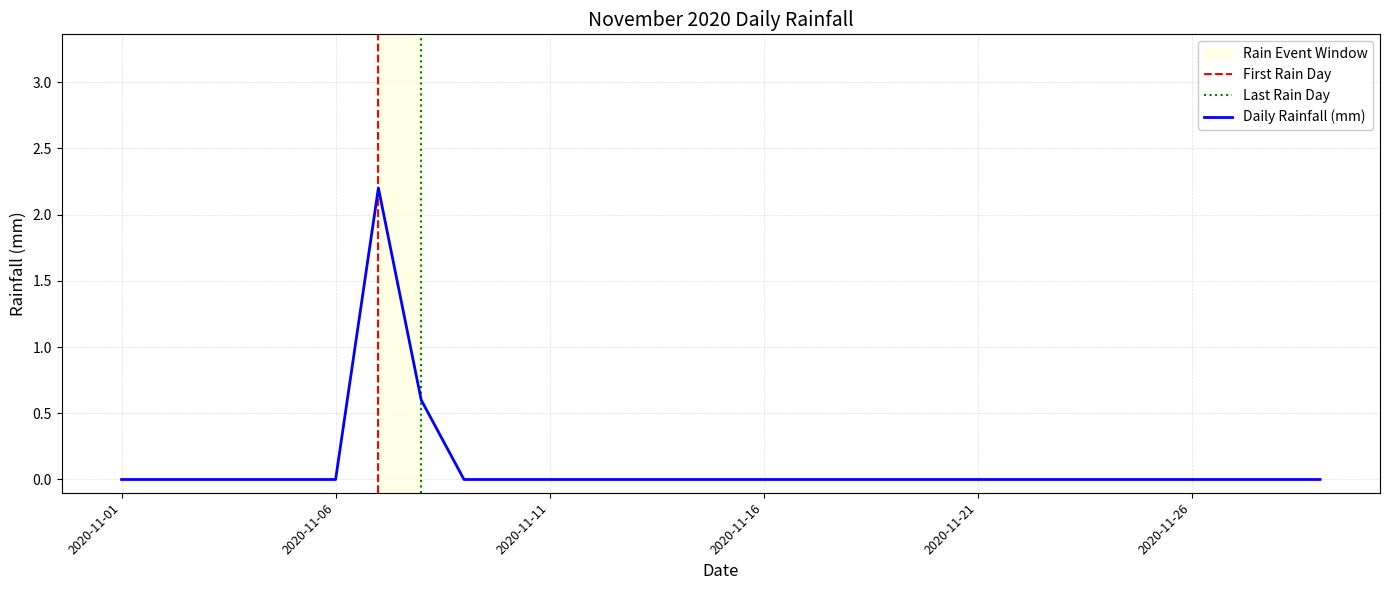

The chart shows a value of 0.0 at 2020-11-28. True or false?

True